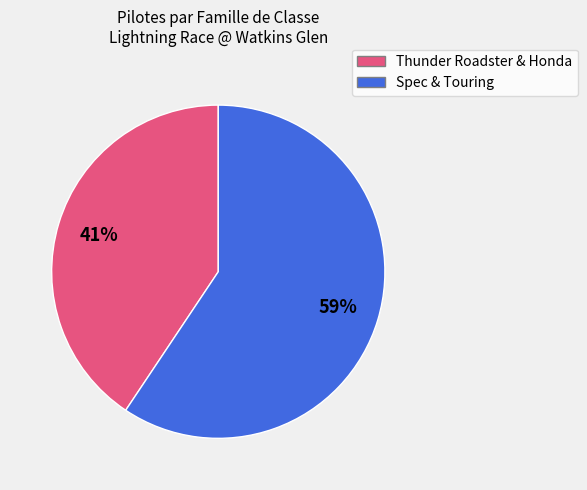

Rank the categories by value from highest to lowest.

Spec & Touring, Thunder Roadster & Honda